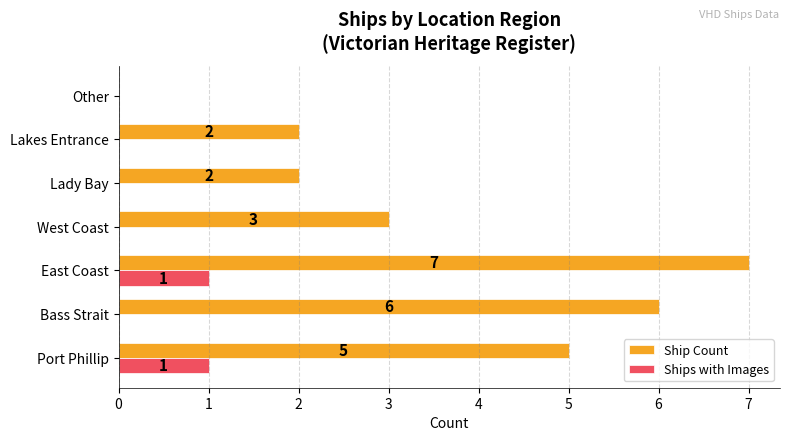

How many values in the Ships with Images series exceed 0?

2